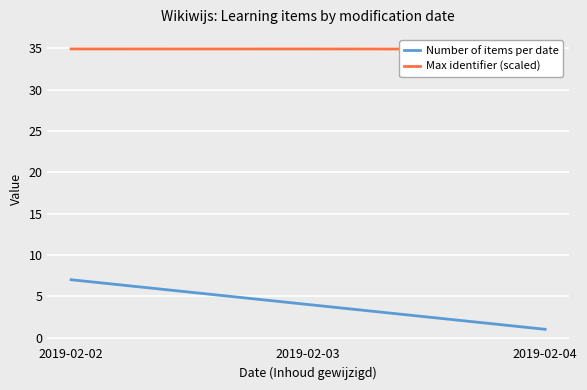

True or false: Number of items per date has a value of 1.5 at 2019-02-04.

False